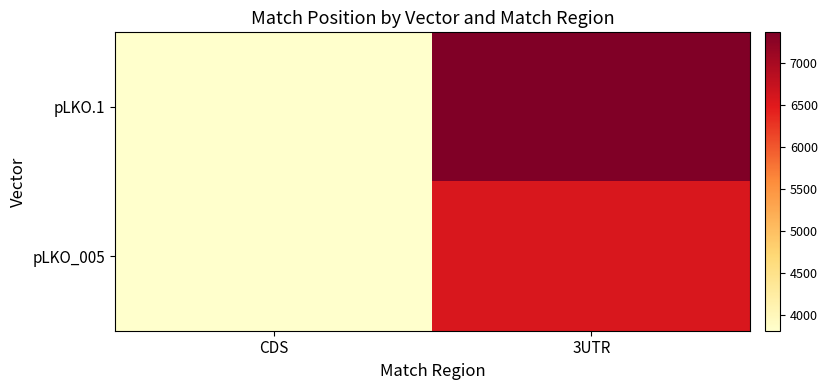

Reading left to right, transcribe all the data shown in this chart.

pLKO.1: CDS=3814.5	3UTR=7365.1
pLKO_005: CDS=3817.1	3UTR=6567.4